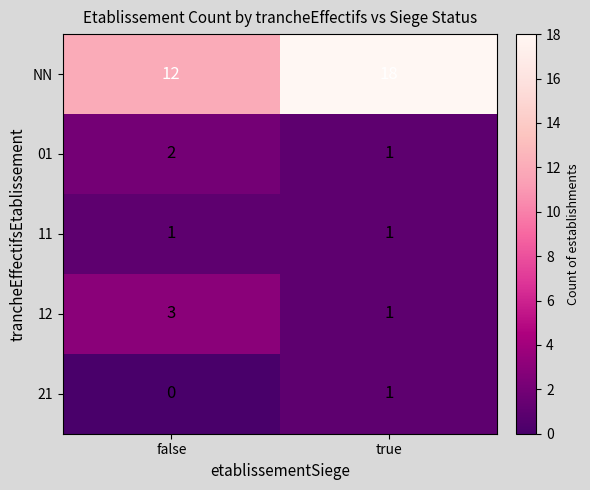

At how many categories does at least one series exceed 3?

2